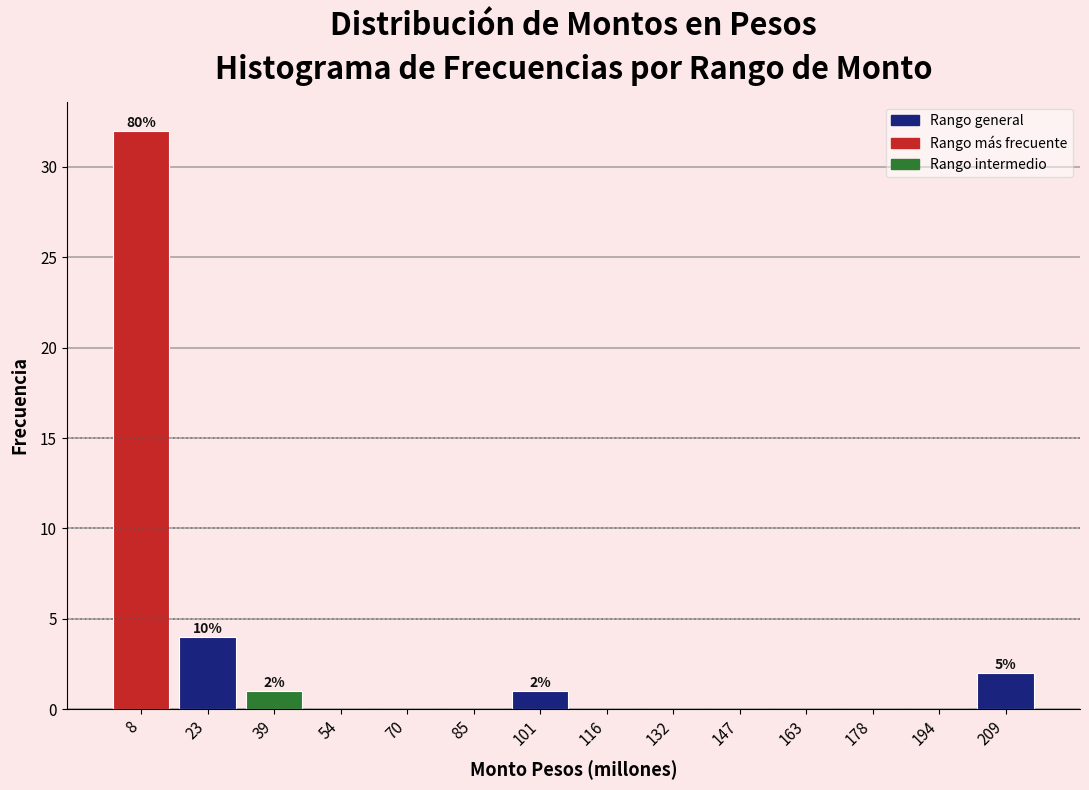

Over which range of the x-axis is the bar tallest?

0 to 16